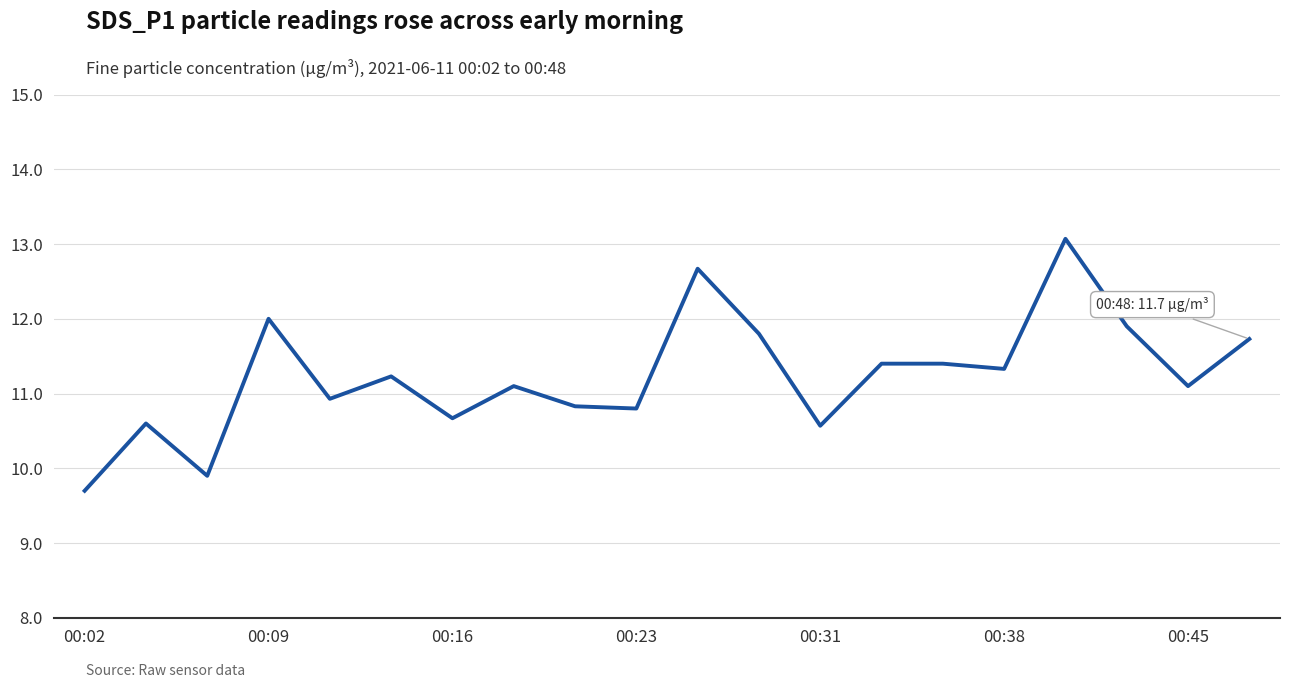

What is the difference between the maximum and minimum values?

3.4